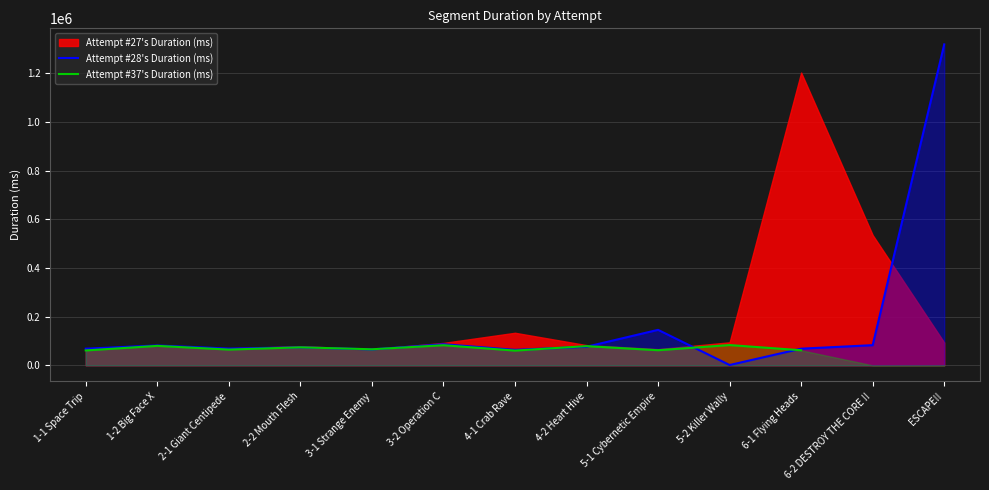

Which category has the highest value in the Attempt #28's Duration (ms) series?

ESCAPE!!